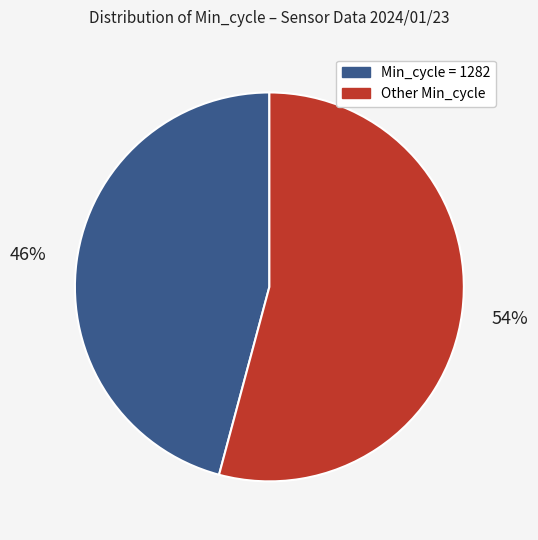

To the nearest percent, what is the average slice percentage?

50%